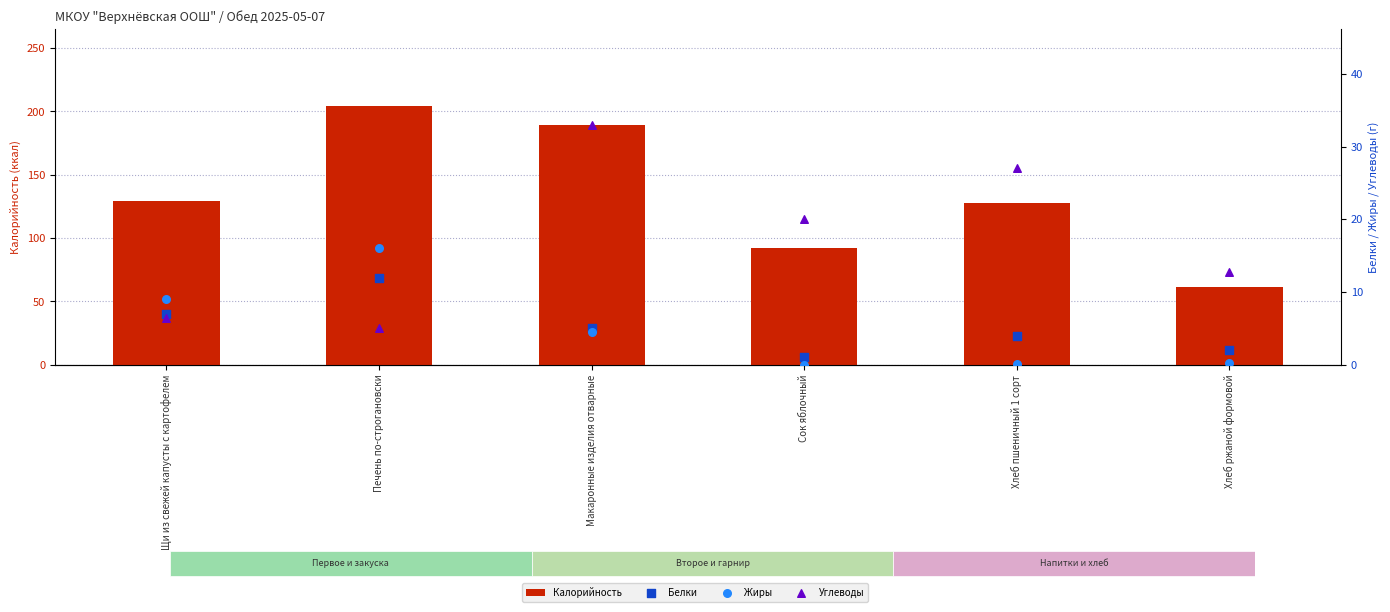

Is the value of Калорийность at Щи из свежей капусты с картофелем greater than the value of Жиры at Сок яблочный?

Yes